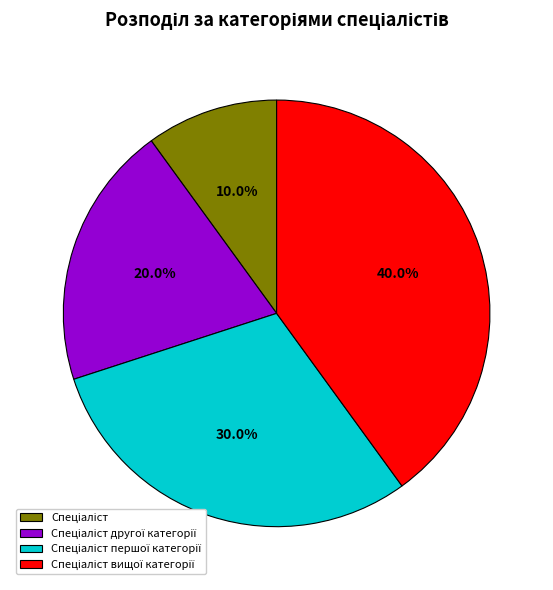

Does any single category account for the majority?

No